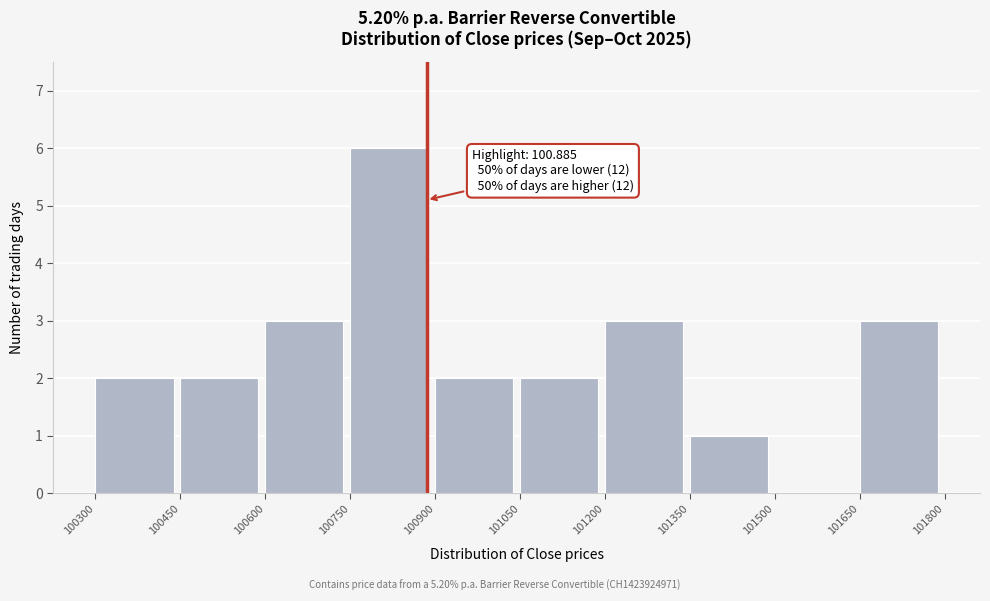

Over which range of the x-axis is the bar tallest?

100750 to 100900